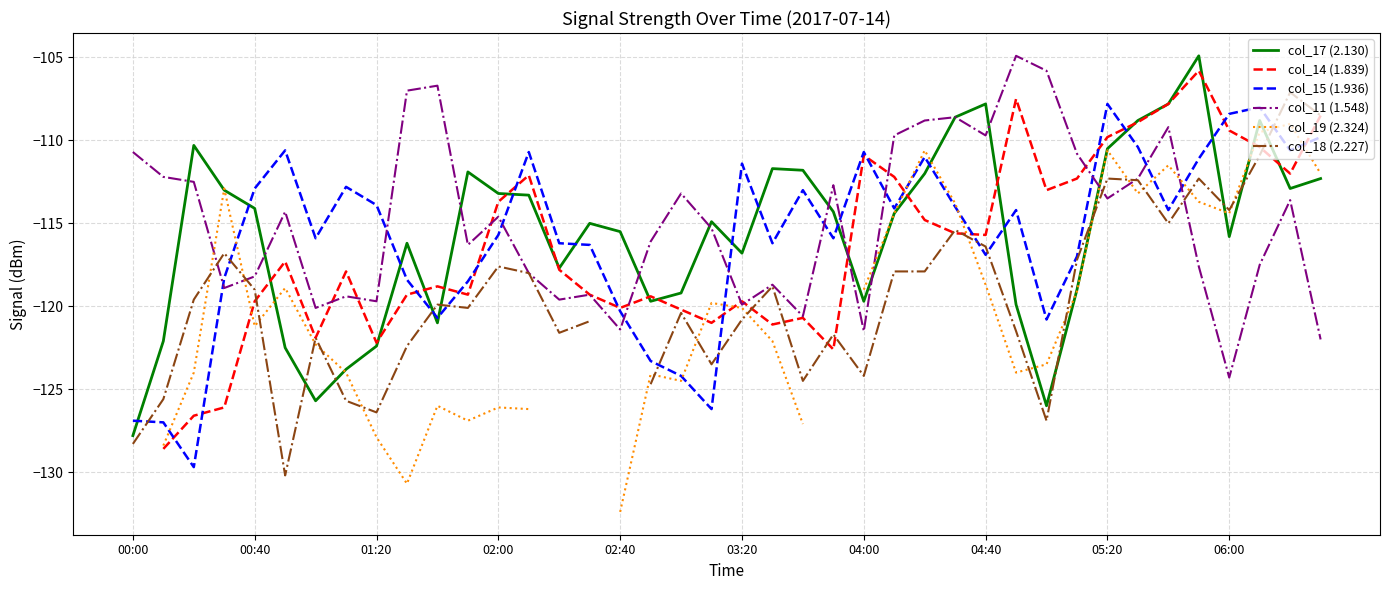

What is the sum of all col_17 (2.130) values?

-4623.1